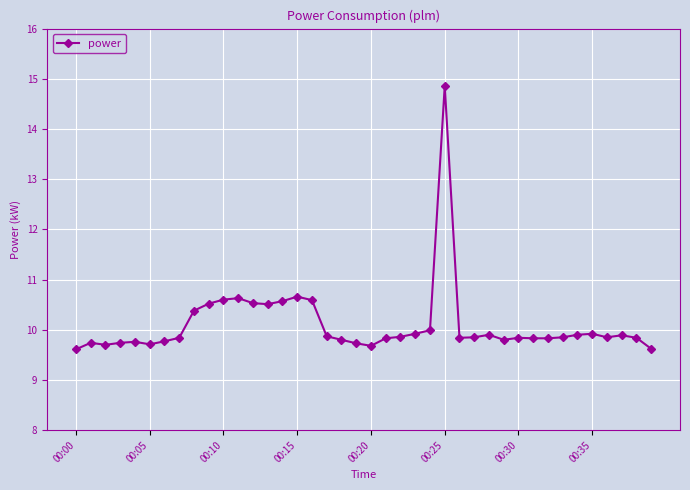

How many lines are shown in the chart?

1